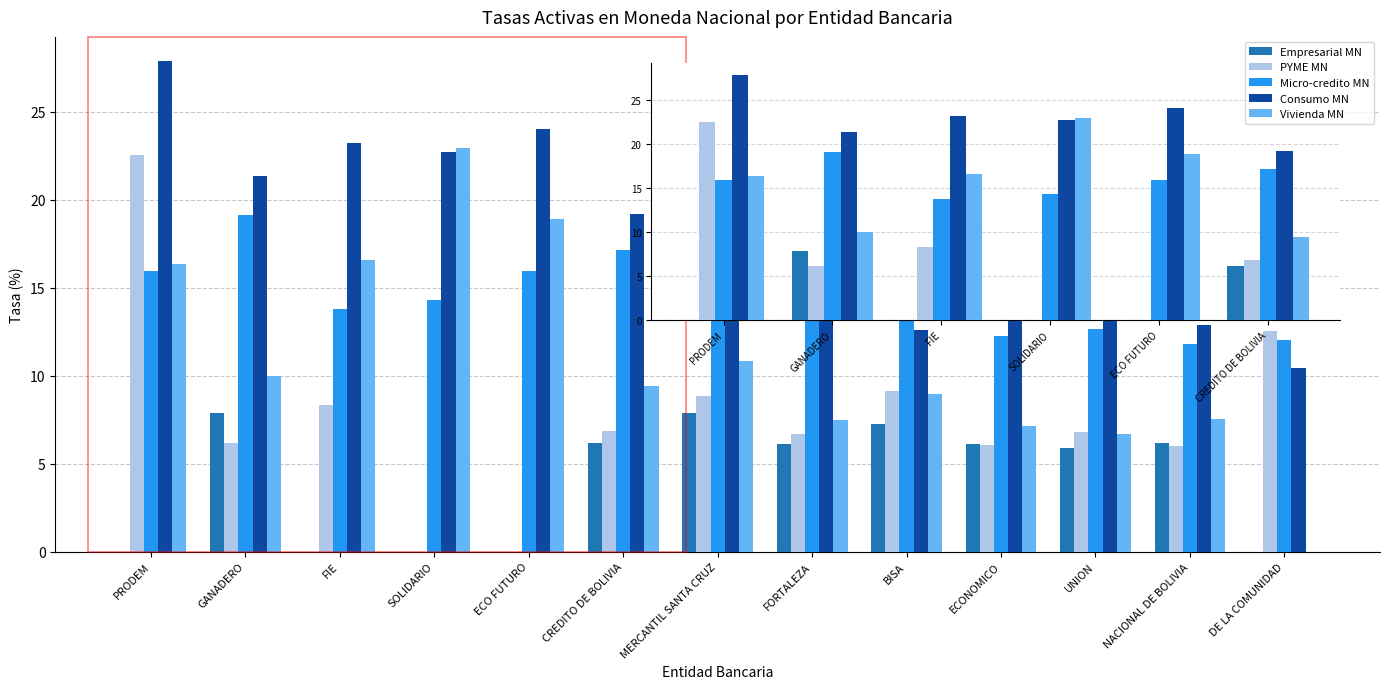

Is it true that Vivienda MN equals 12.0 at FORTALEZA?

False